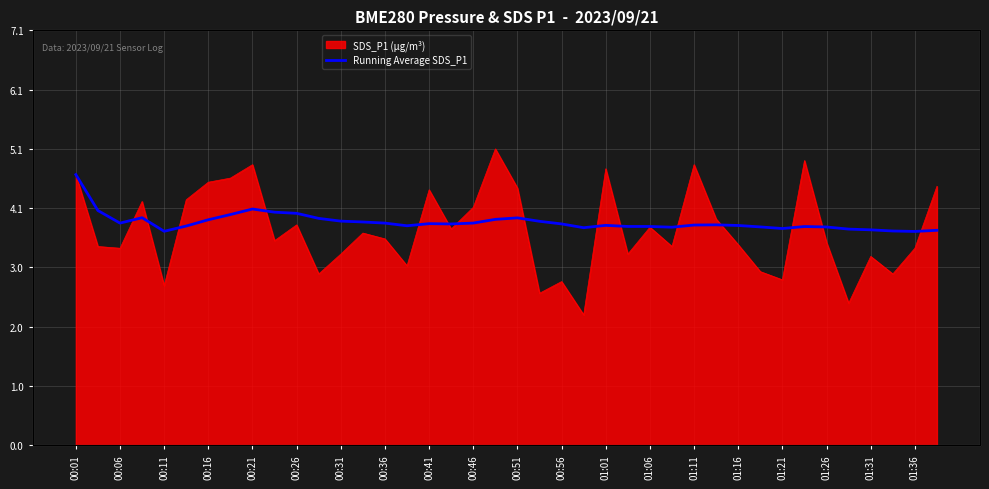

Reading left to right, list all the values displayed in this chart.

4.6	4.0	3.8	3.9	3.7	3.7	3.9	3.9	4.0	4.0	4.0	3.9	3.8	3.8	3.8	3.8	3.8	3.8	3.8	3.9	3.9	3.8	3.8	3.7	3.8	3.7	3.7	3.7	3.8	3.8	3.8	3.7	3.7	3.7	3.7	3.7	3.7	3.7	3.7	3.7